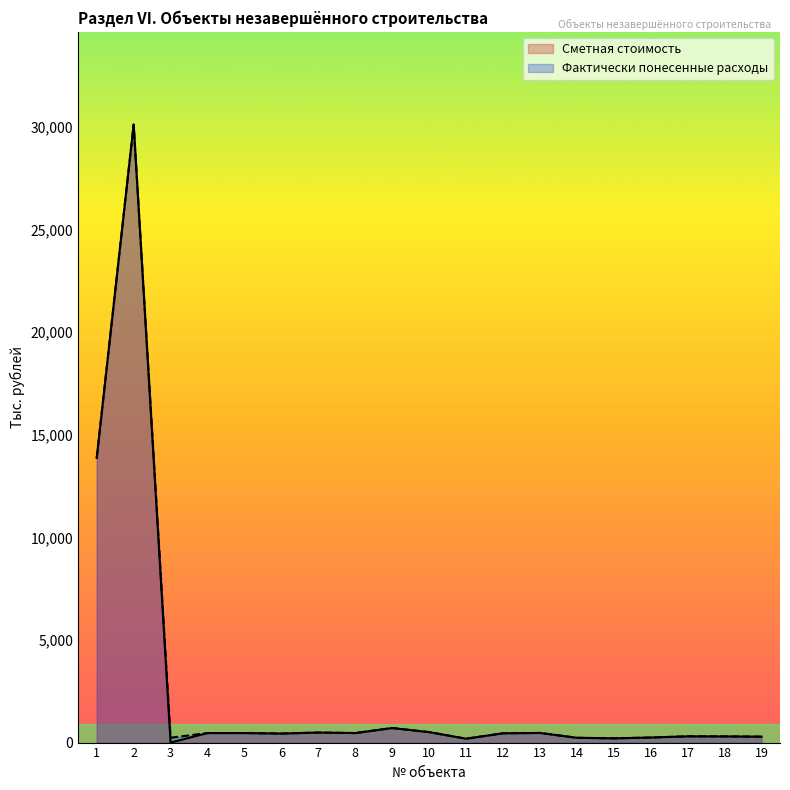

How many lines are shown in the chart?

2